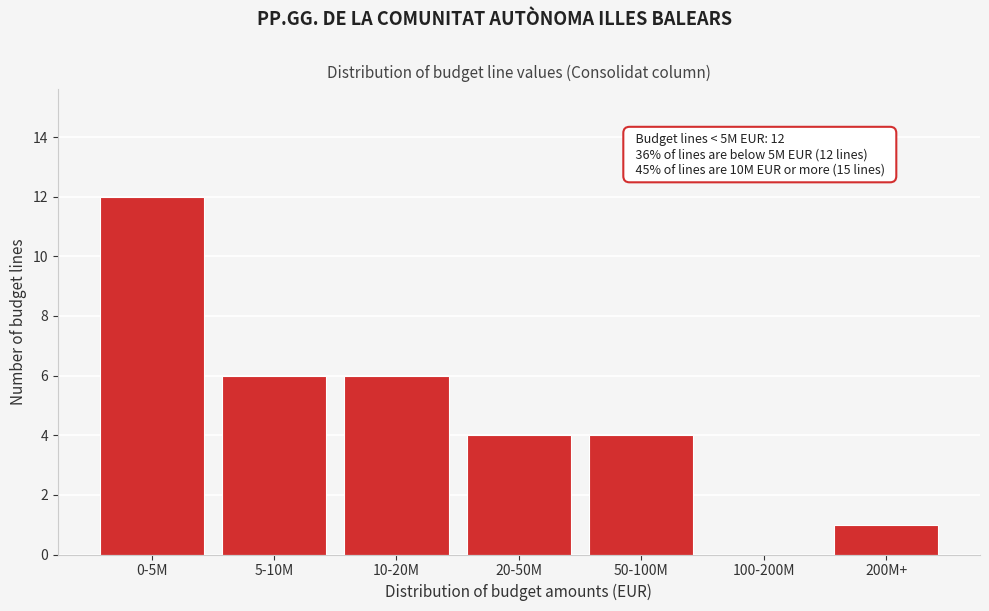

Reading left to right, extract all data points from this chart.

0-5M=12	5-10M=6	10-20M=6	20-50M=4	50-100M=4	100-200M=0	200M+=1